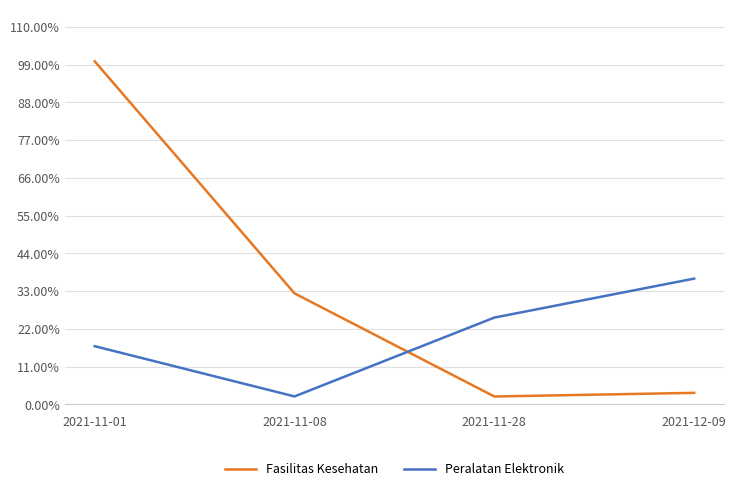

What are all the series names shown in the legend?

Fasilitas Kesehatan, Peralatan Elektronik